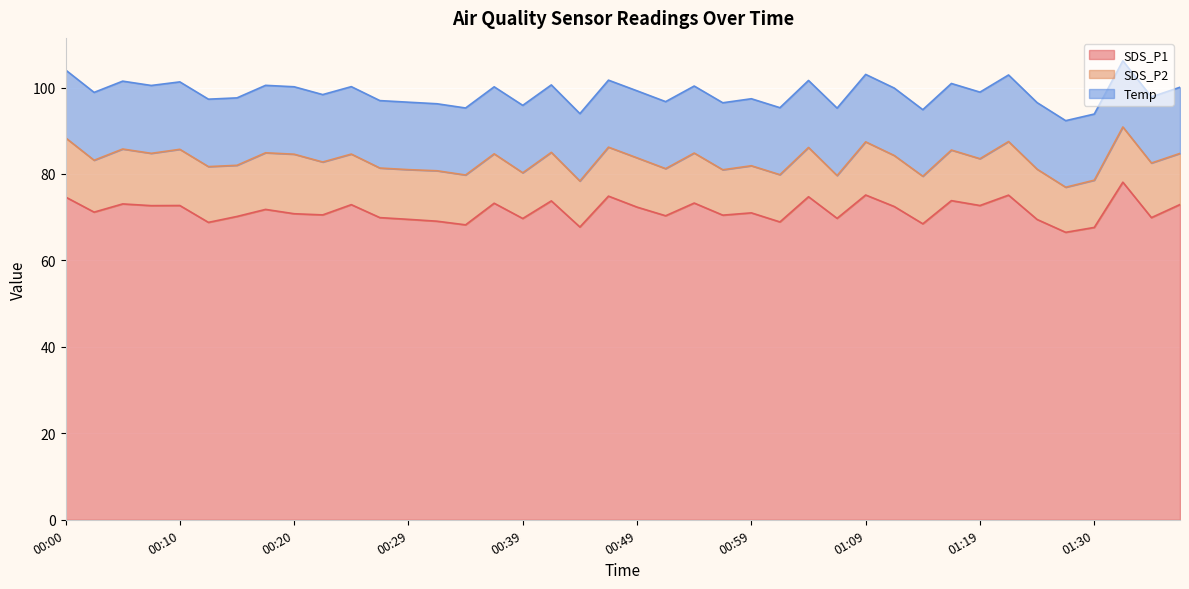

Is the value of Temp at 01:07 greater than the value of SDS_P2 at 01:22?

Yes